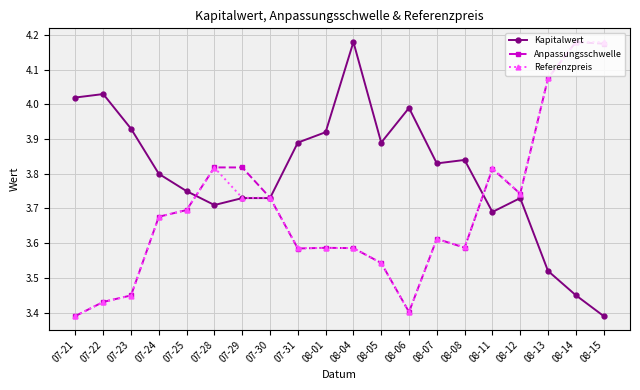

Is it true that Anpassungsschwelle equals 1.8 at 08-08?

False